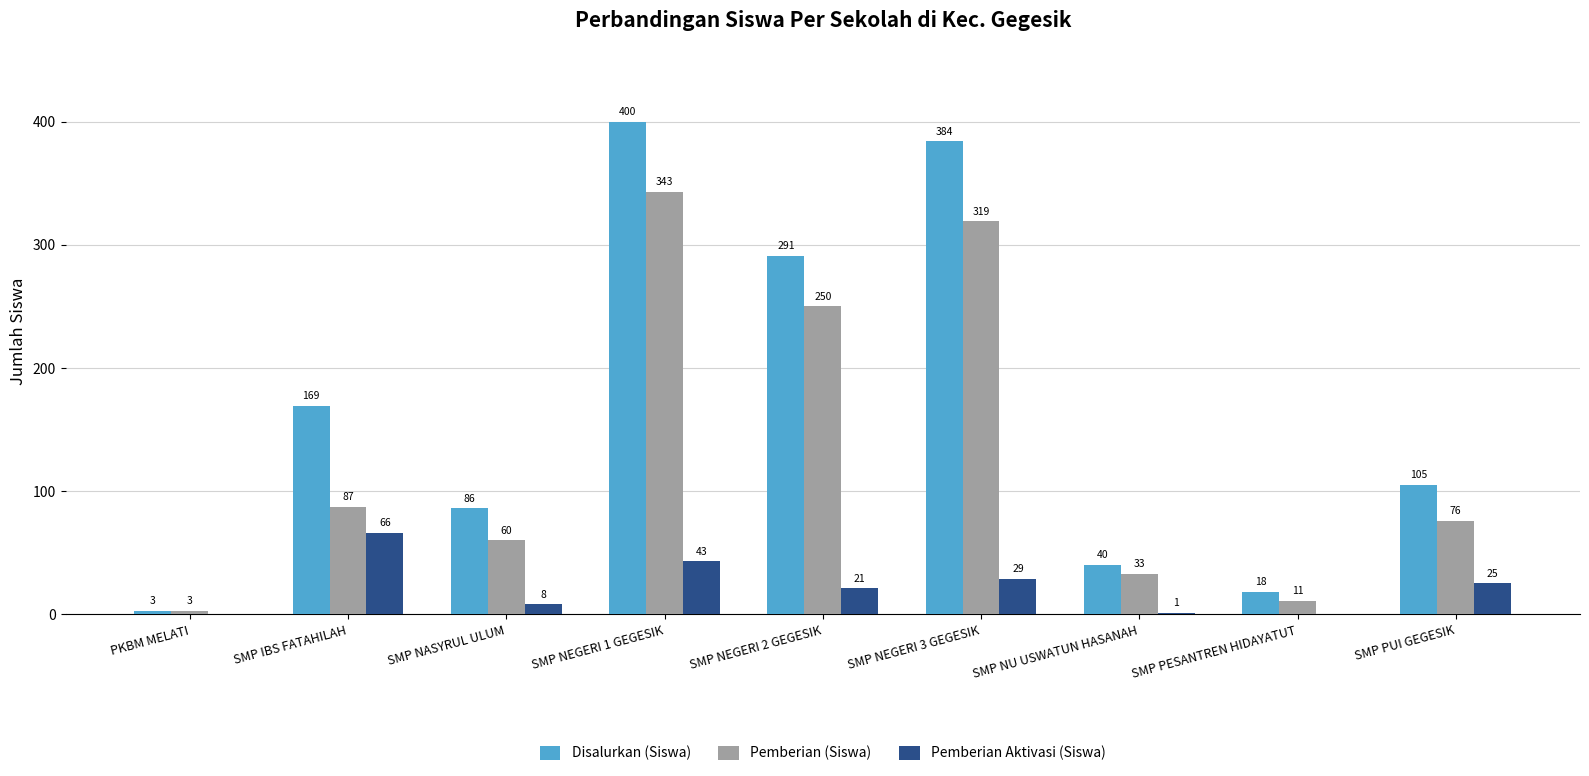

What is the average value of the Pemberian (Siswa) series?

131